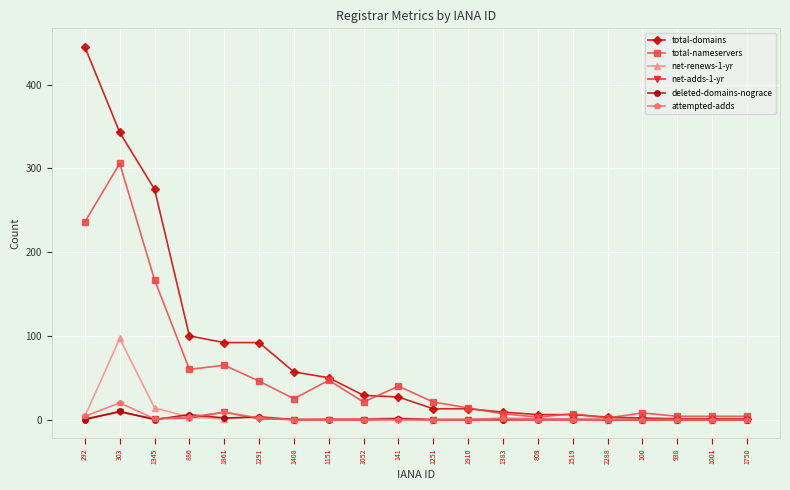

True or false: attempted-adds has more than 0 points higher than both neighbors.

True